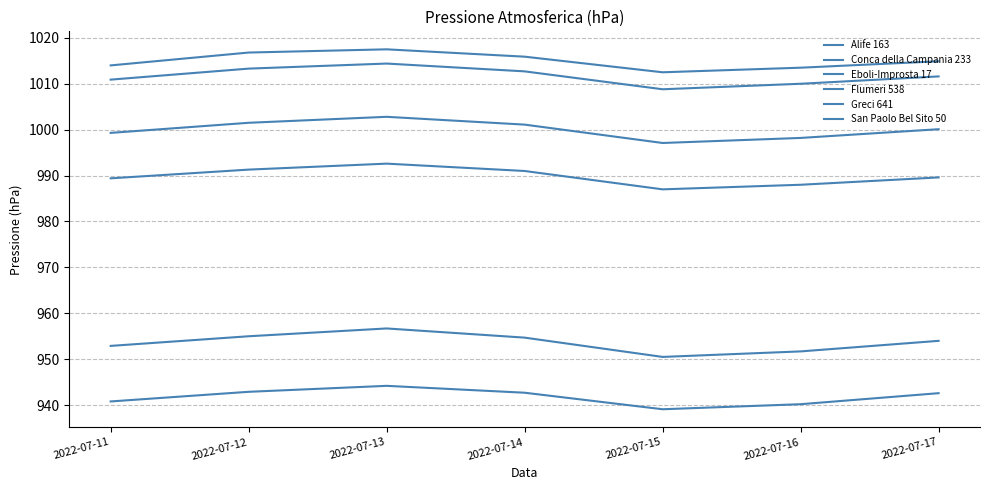

How many lines are shown in the chart?

6